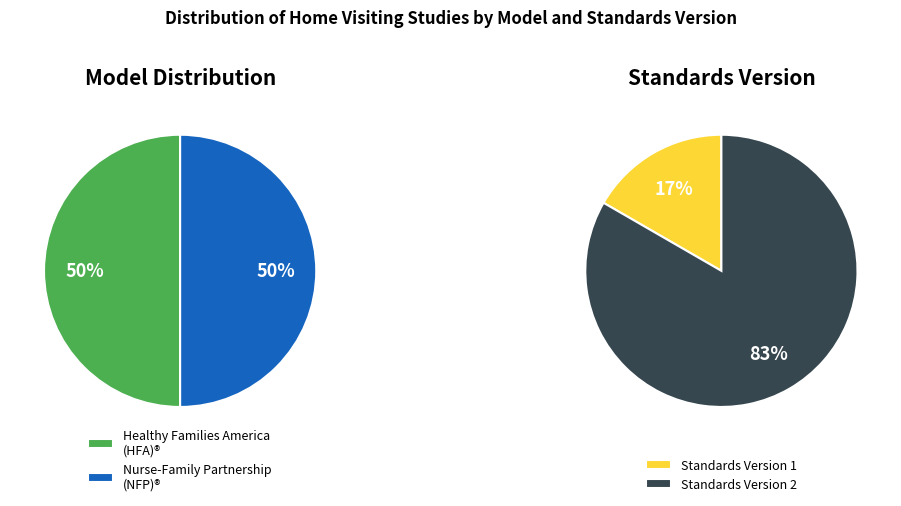

Does Nurse-Family Partnership (NFP)® represent more than half of the total?

No